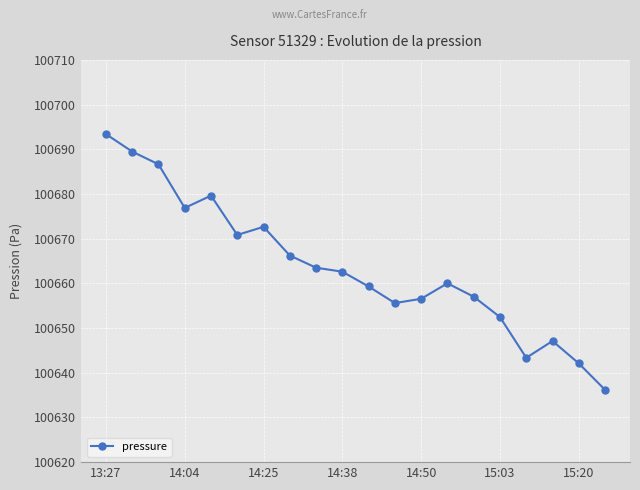

What is the smallest value displayed?

100636.2